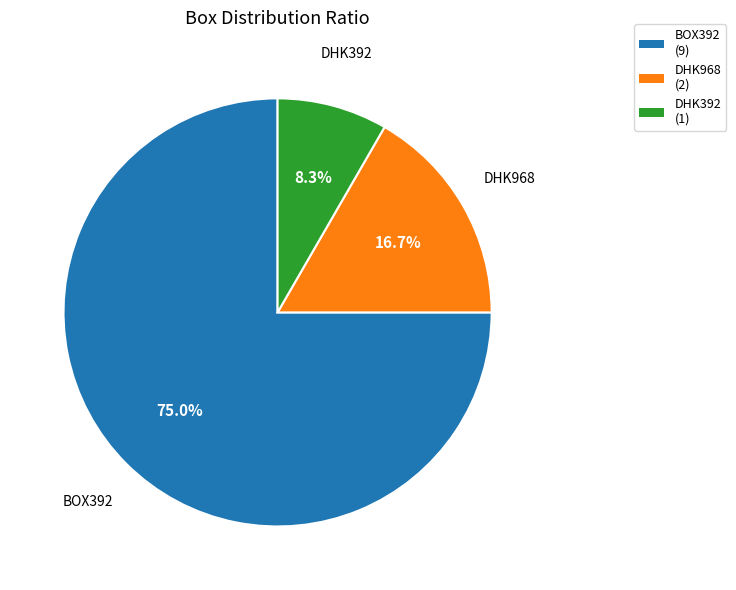

Is there a majority slice in this chart?

Yes